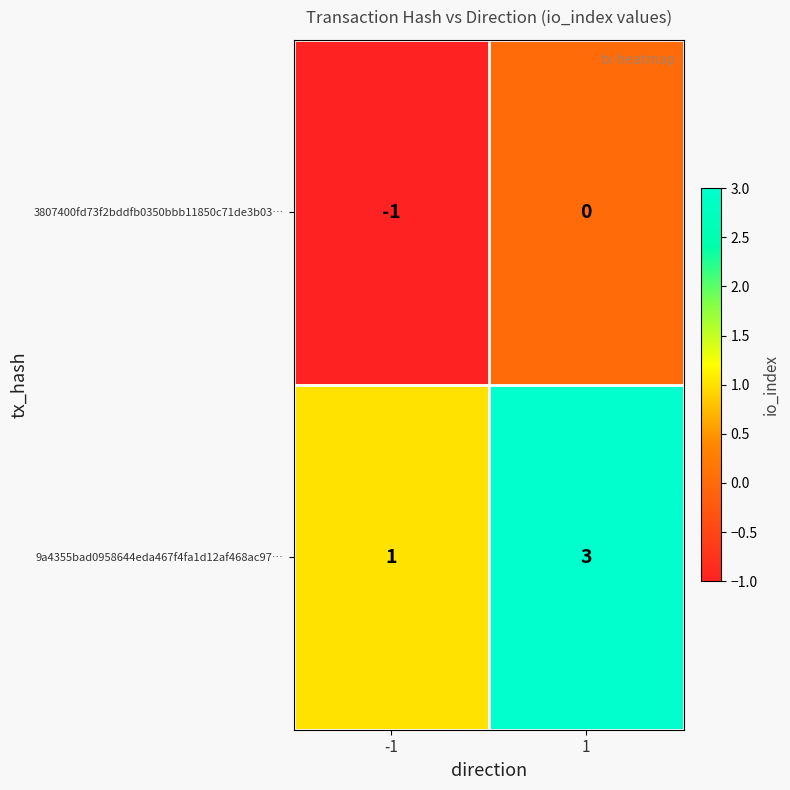

The 3807400fd73f2bddfb0350bbb11850c71de3b03… series shows -1 at -1. True or false?

True